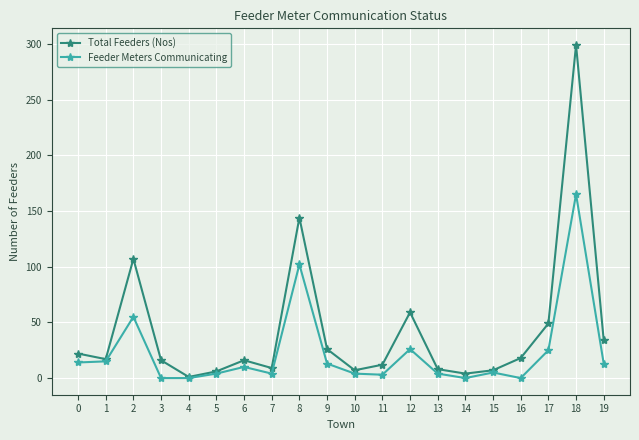

What is the greatest value displayed?

299